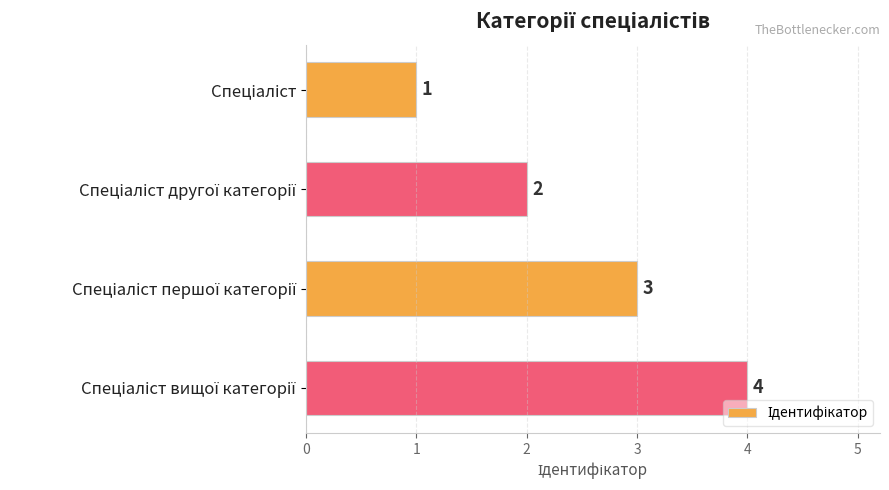

What is the sum of all values?

10